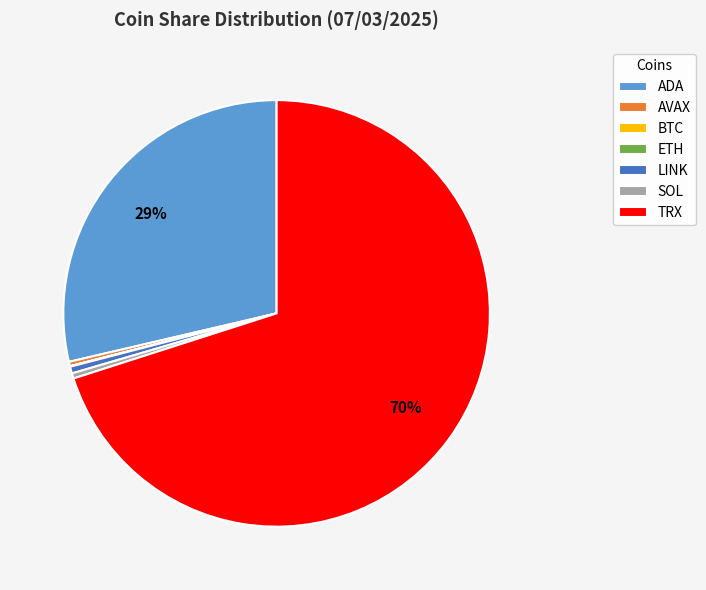

Which slice is the largest?

TRX